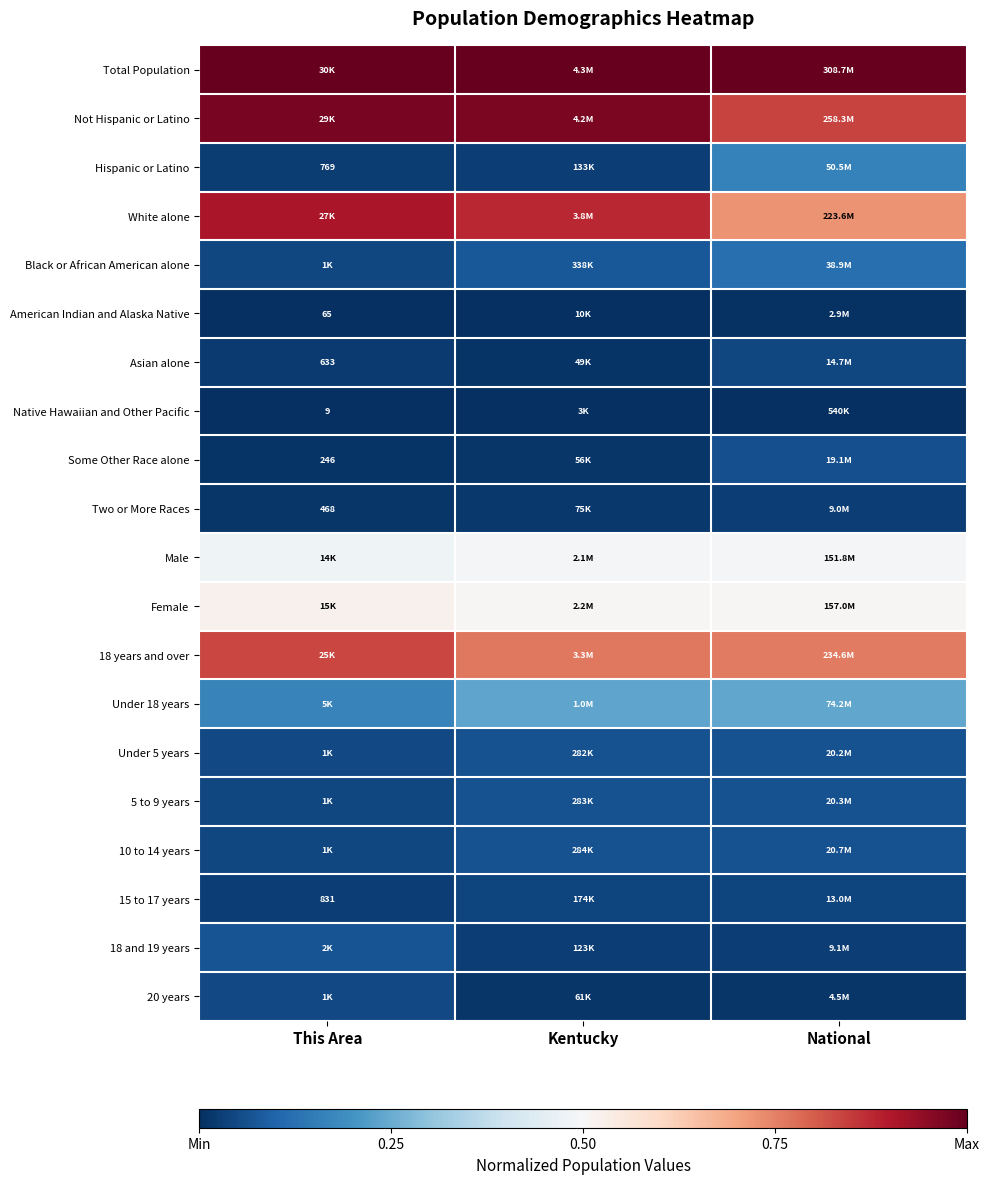

Which category has the highest value in the 15 to 17 years series?

National